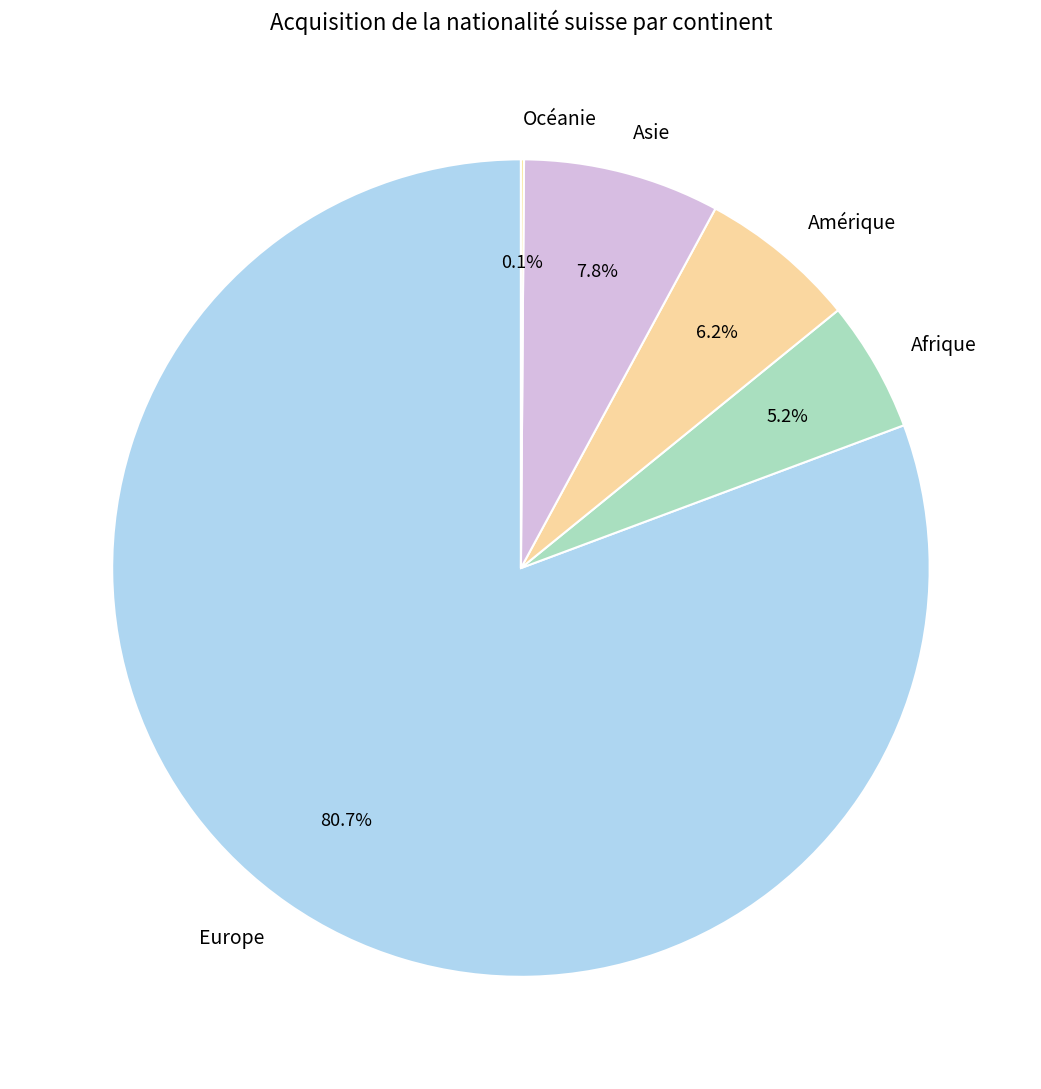

What percentage is NOT represented by Amérique?

93.8%